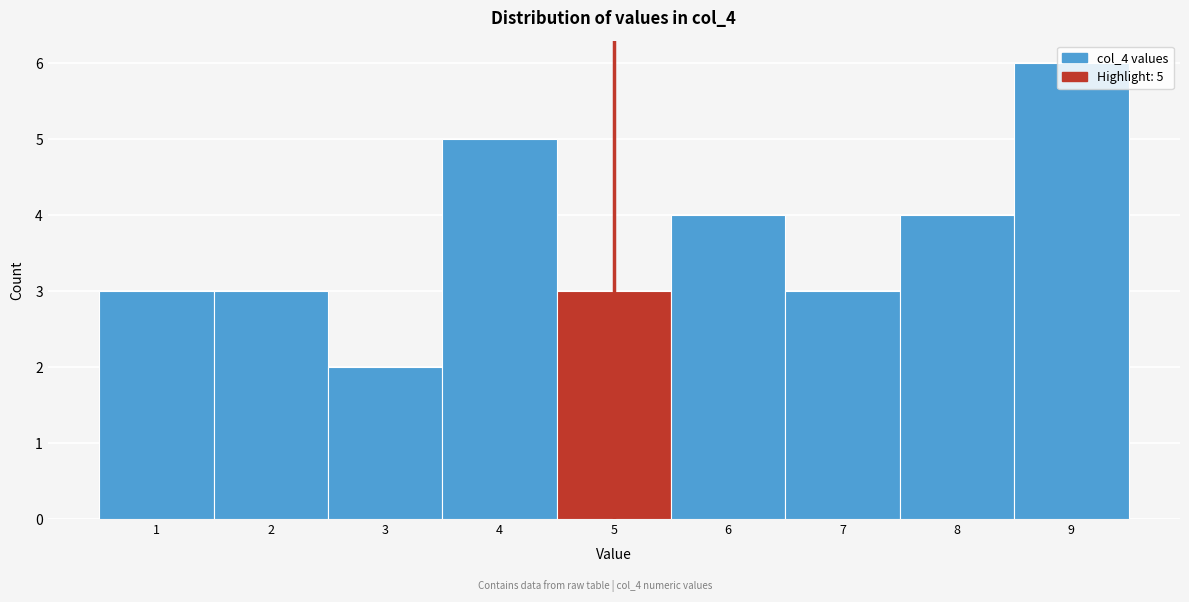

Over which range of the x-axis is the bar tallest?

8.5 to 9.5